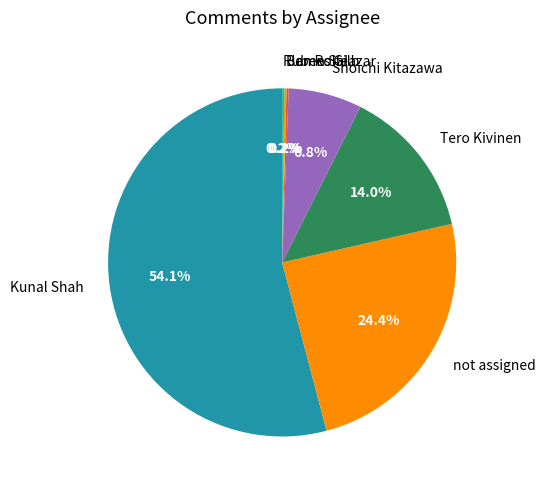

Is it true that Kunal Shah is 67% of the pie?

False